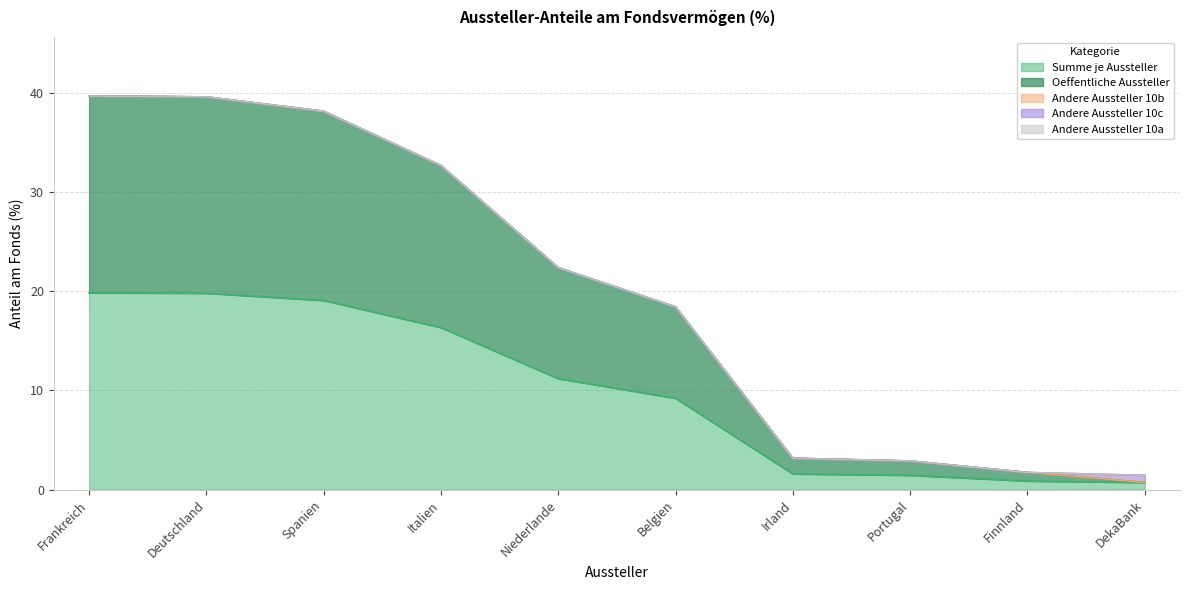

Which category has the highest value across all series?

Frankreich